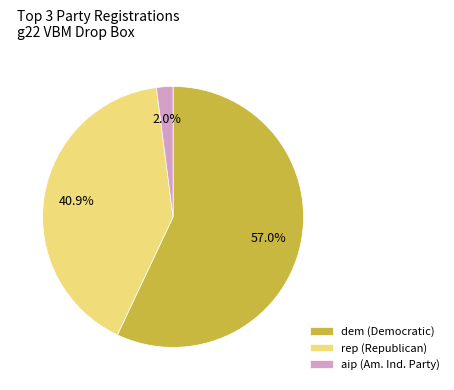

Rank the categories by value from highest to lowest.

dem (Democratic), rep (Republican), aip (Am. Ind. Party)